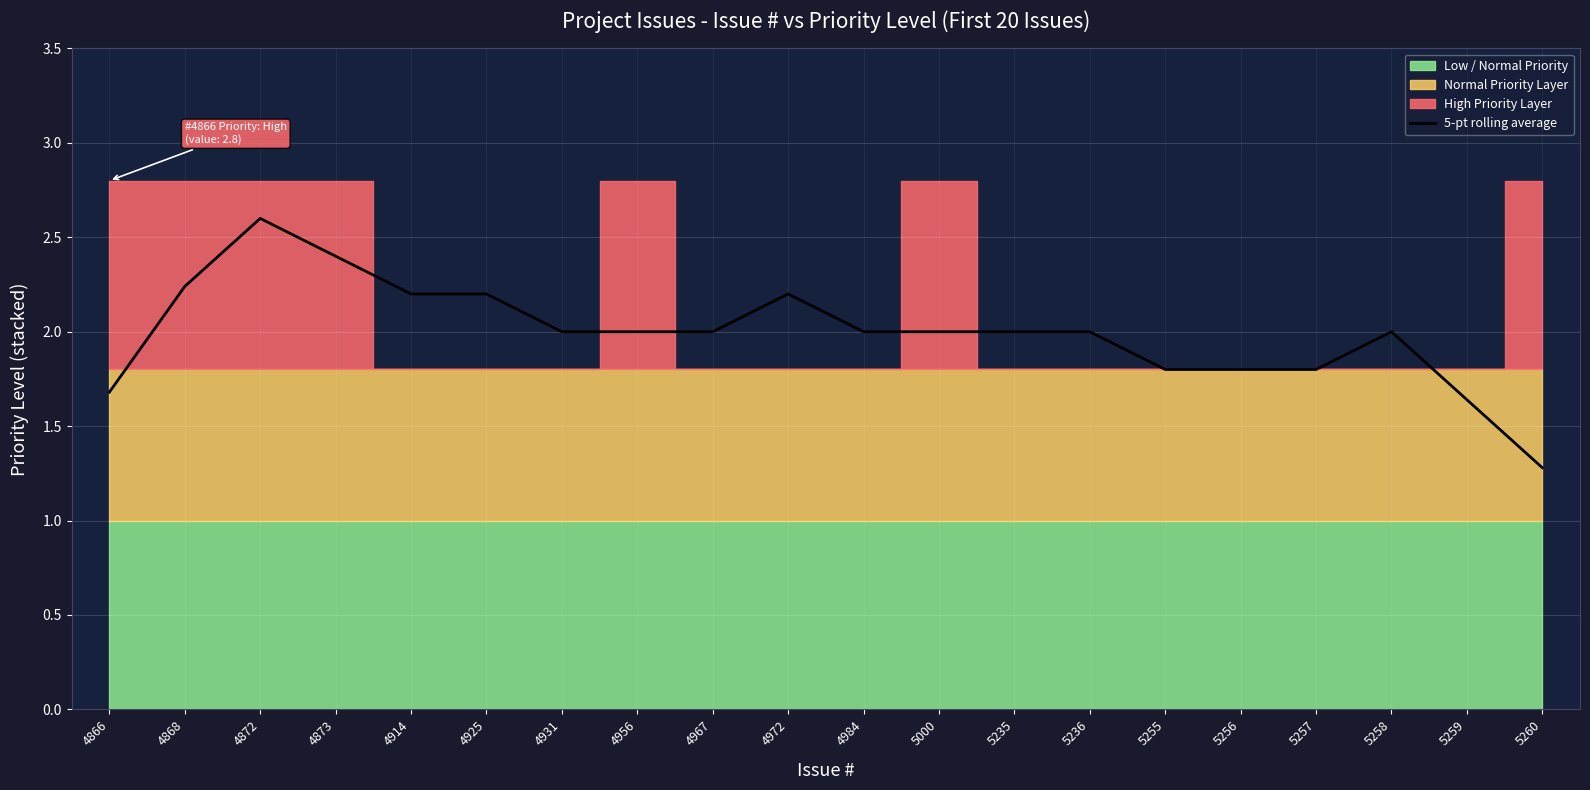

What is the change in value from 4984 to 5257?

-0.2